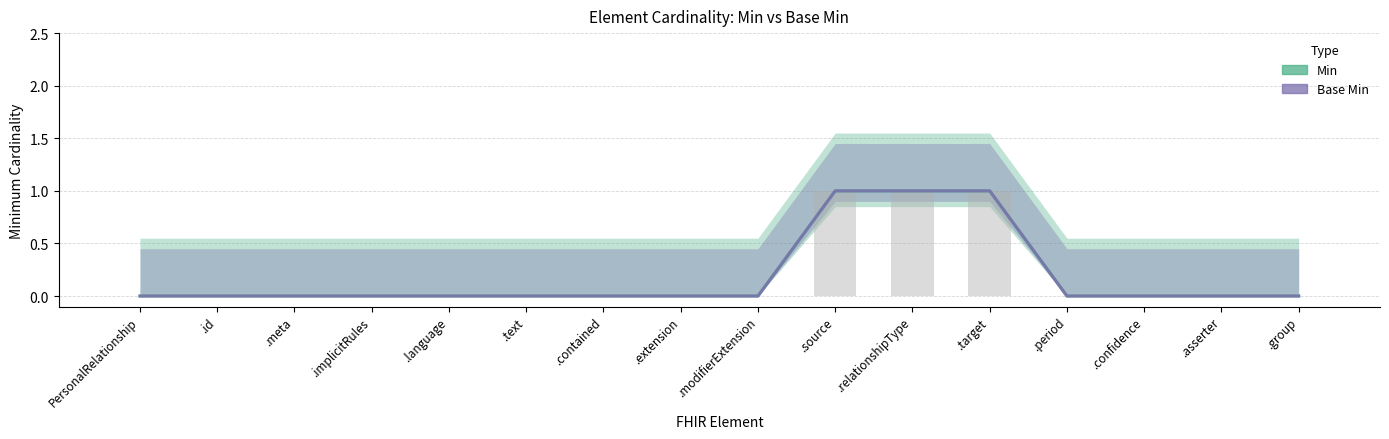

What is the label of the 12th bar from the right?

.language